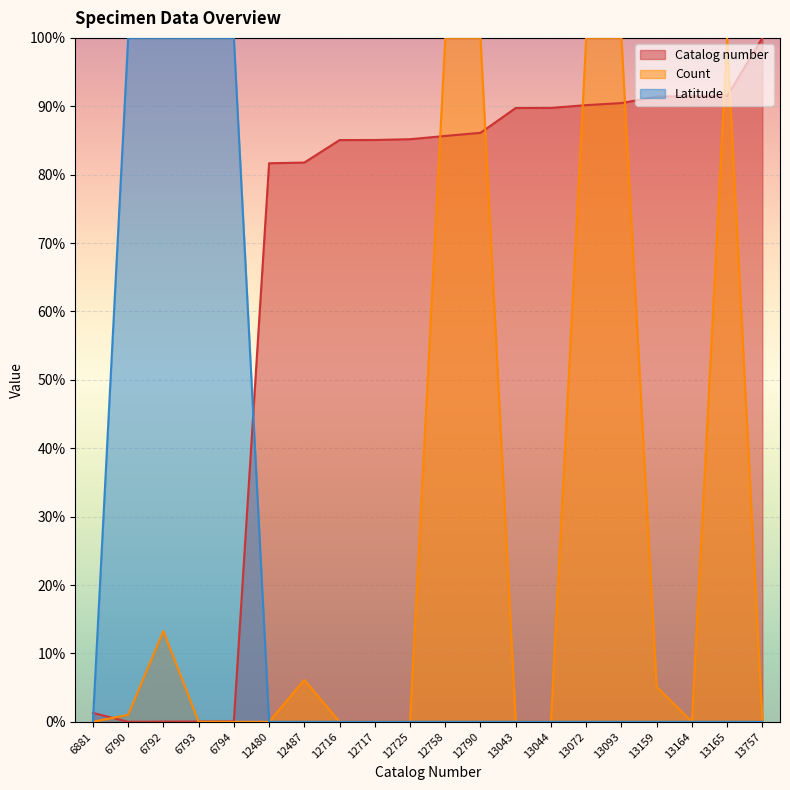

The value of Catalog number at 13159 is 44.9. True or false?

False